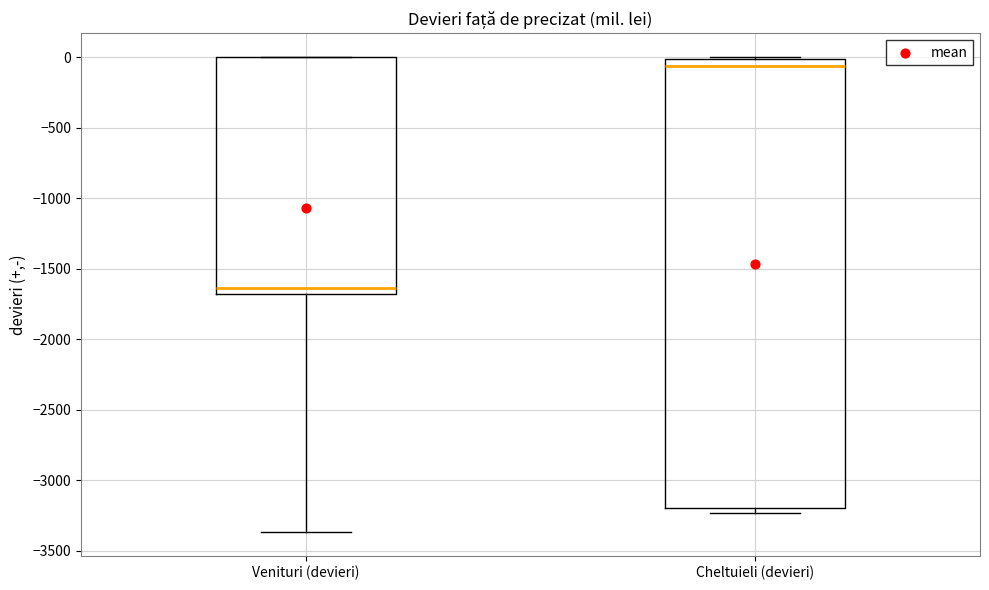

Where is the upper edge of the box for Cheltuieli (devieri) on the y-axis? The values are not printed on the chart, so give them approximately, as read against the axis.

0